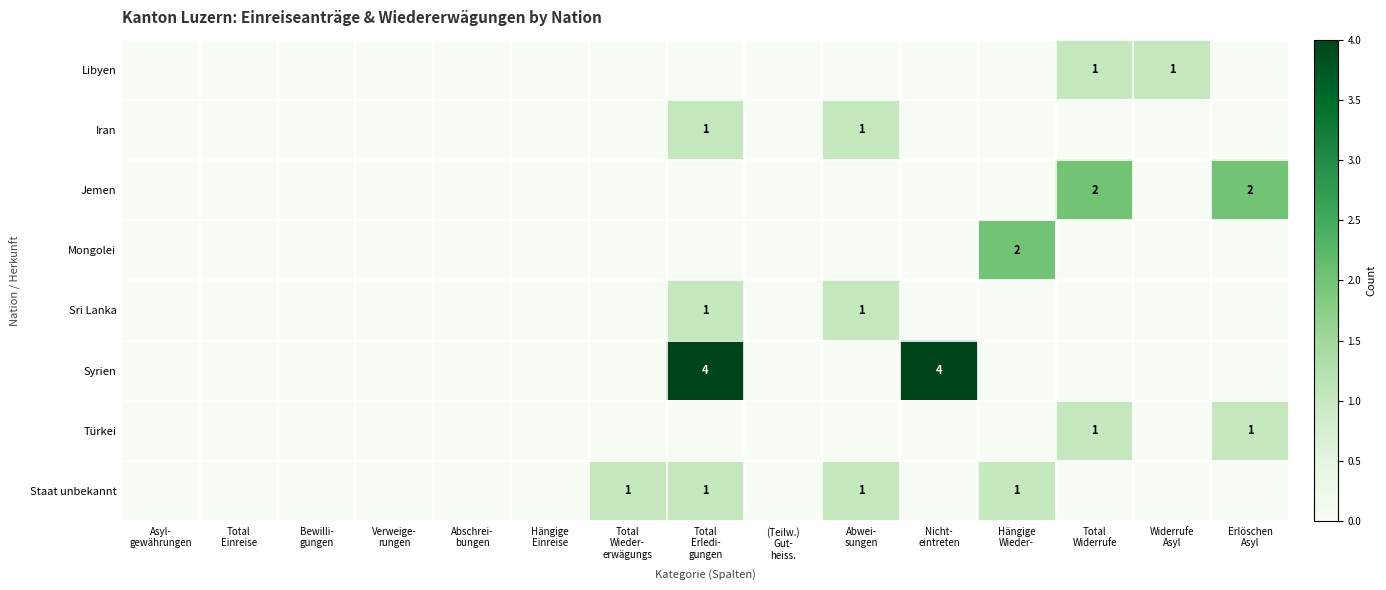

At which category does the chart reach its minimum across all series?

Asyl-
gewährungen